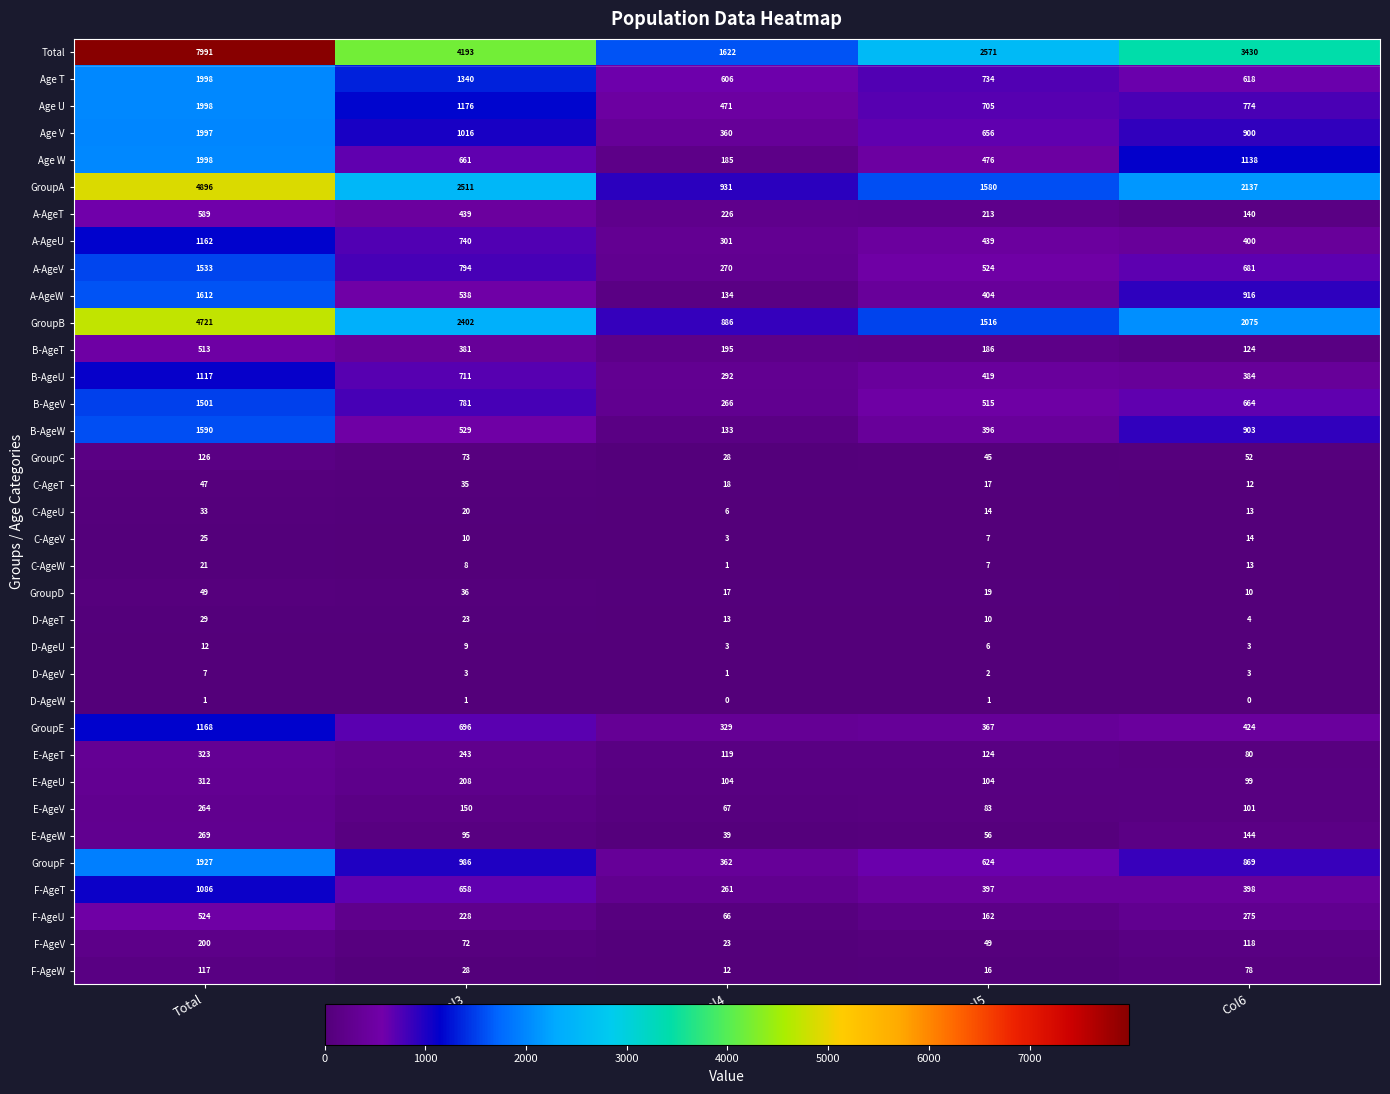

What is the sum of all F-AgeW values?

251